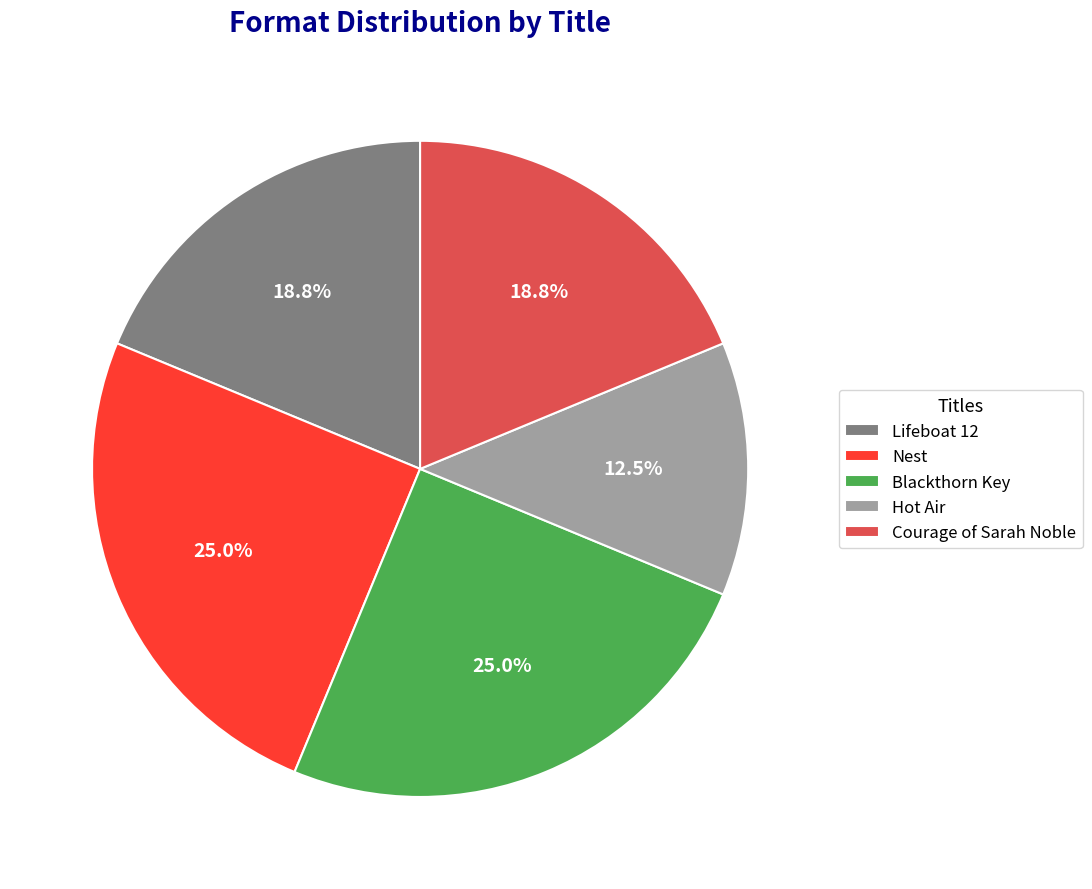

Which slice is the smallest?

Hot Air